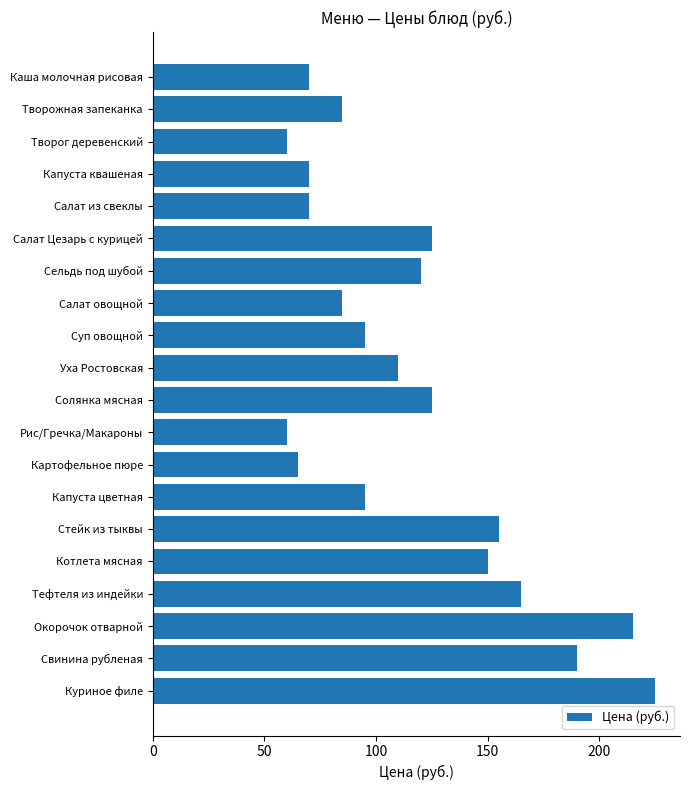

What is the value of the 16th bar from the top?

150